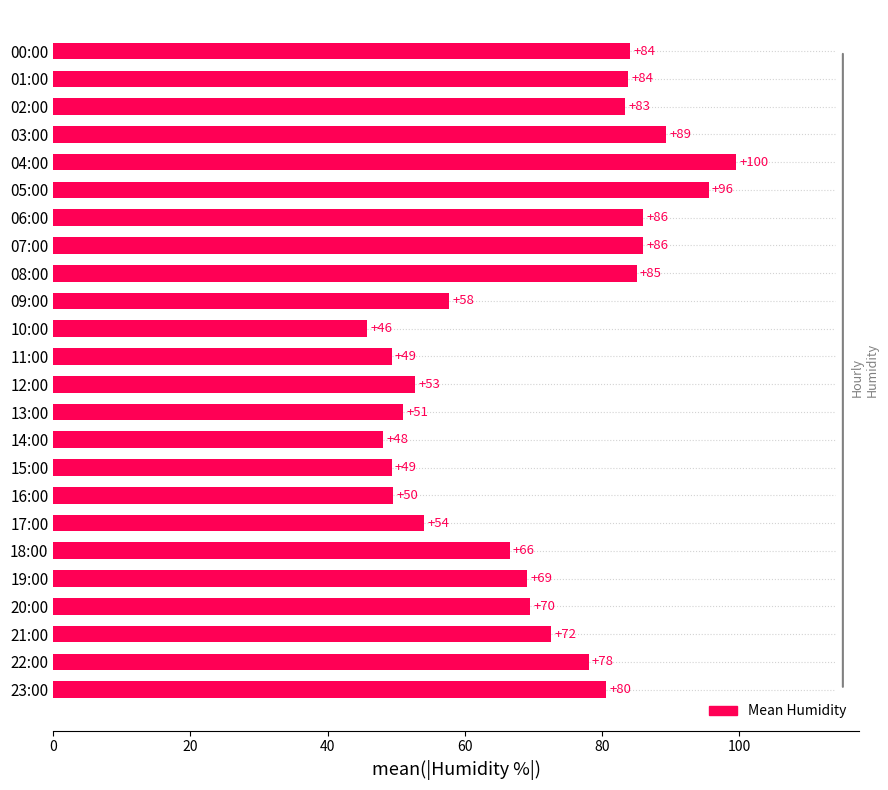

Are the bars horizontal?

Yes